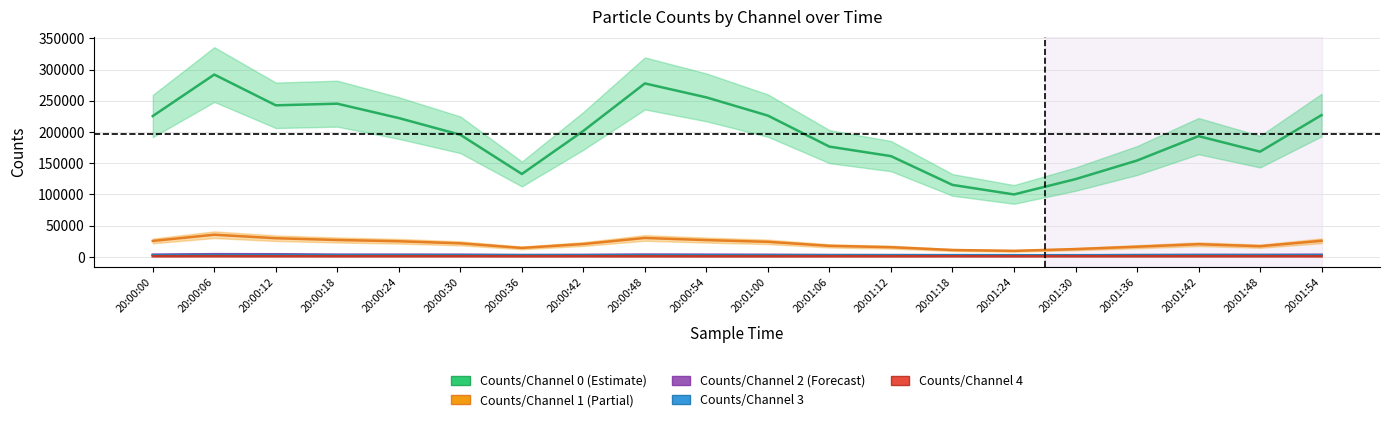

At 20:01:36, list the series in order from smallest to largest.

Counts/Channel 4, Counts/Channel 3, Counts/Channel 2, Counts/Channel 1, Counts/Channel 0